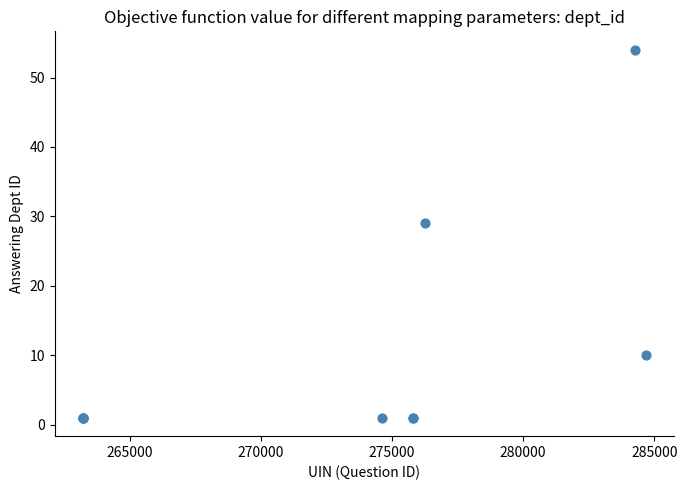

What Y value in the scatter plot is closest to 27?

29